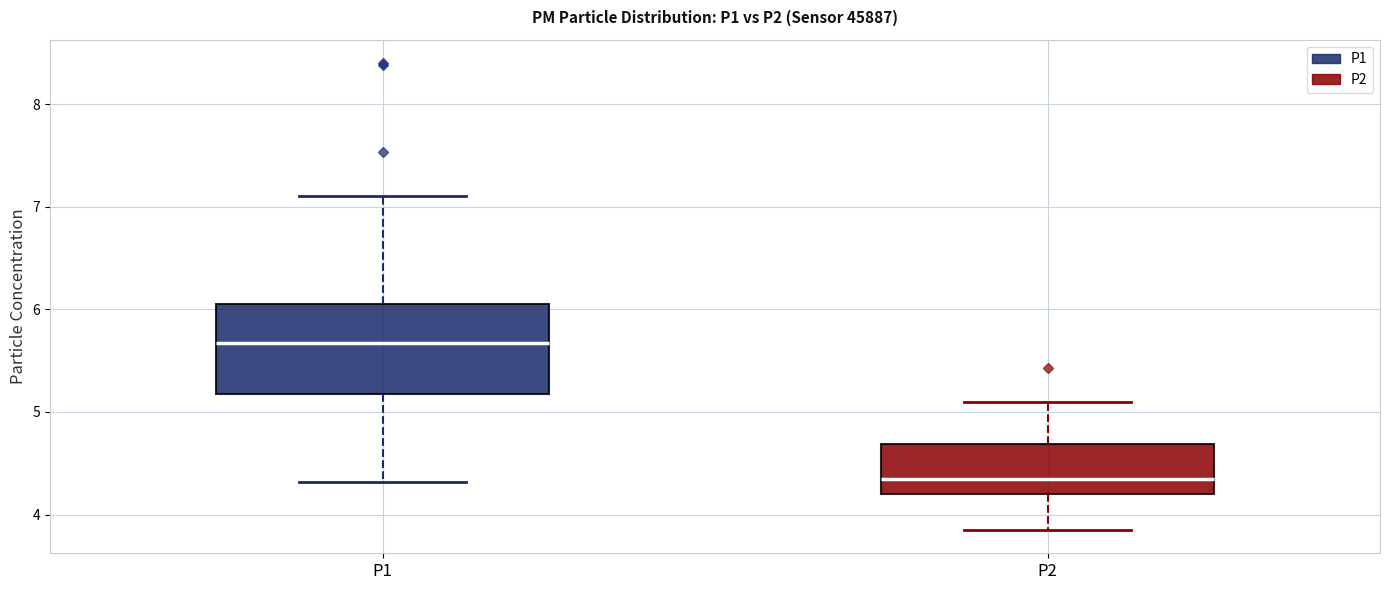

Where does the upper whisker of the box for P2 end on the y-axis? The values are not printed on the chart, so give them approximately, as read against the axis.

5.1